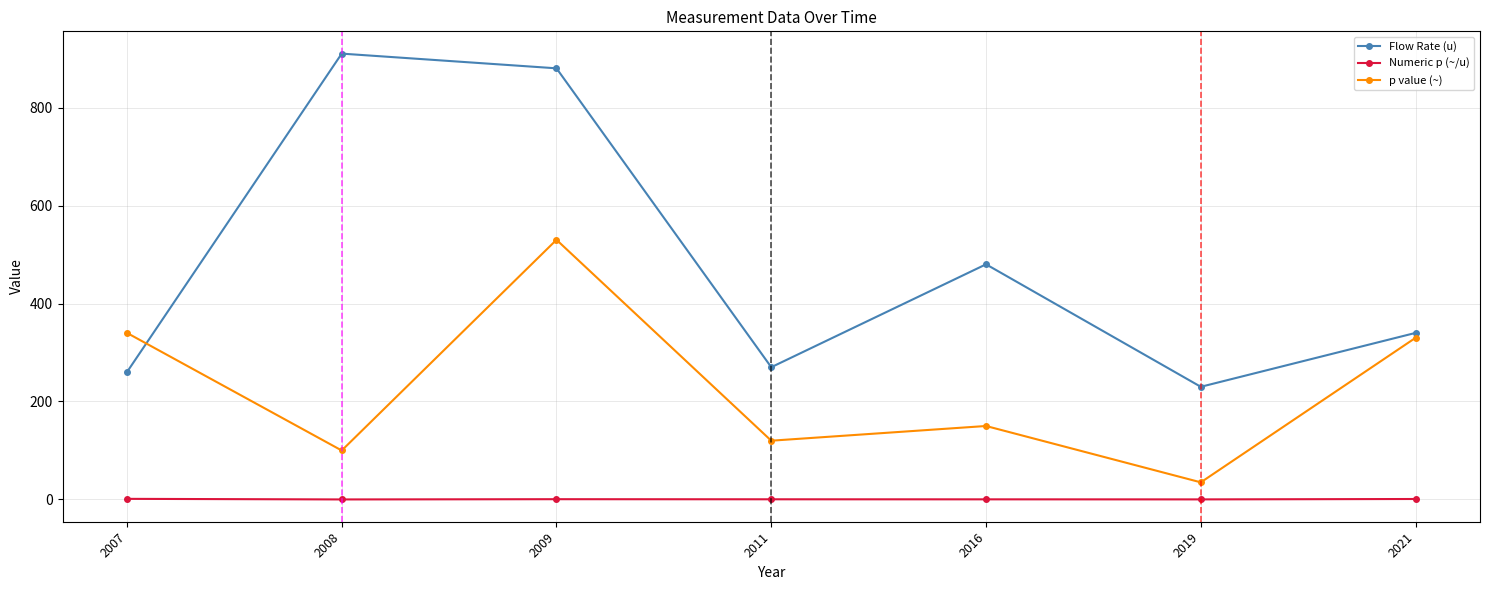

What is the minimum value for Numeric p (~/u)?

0.1